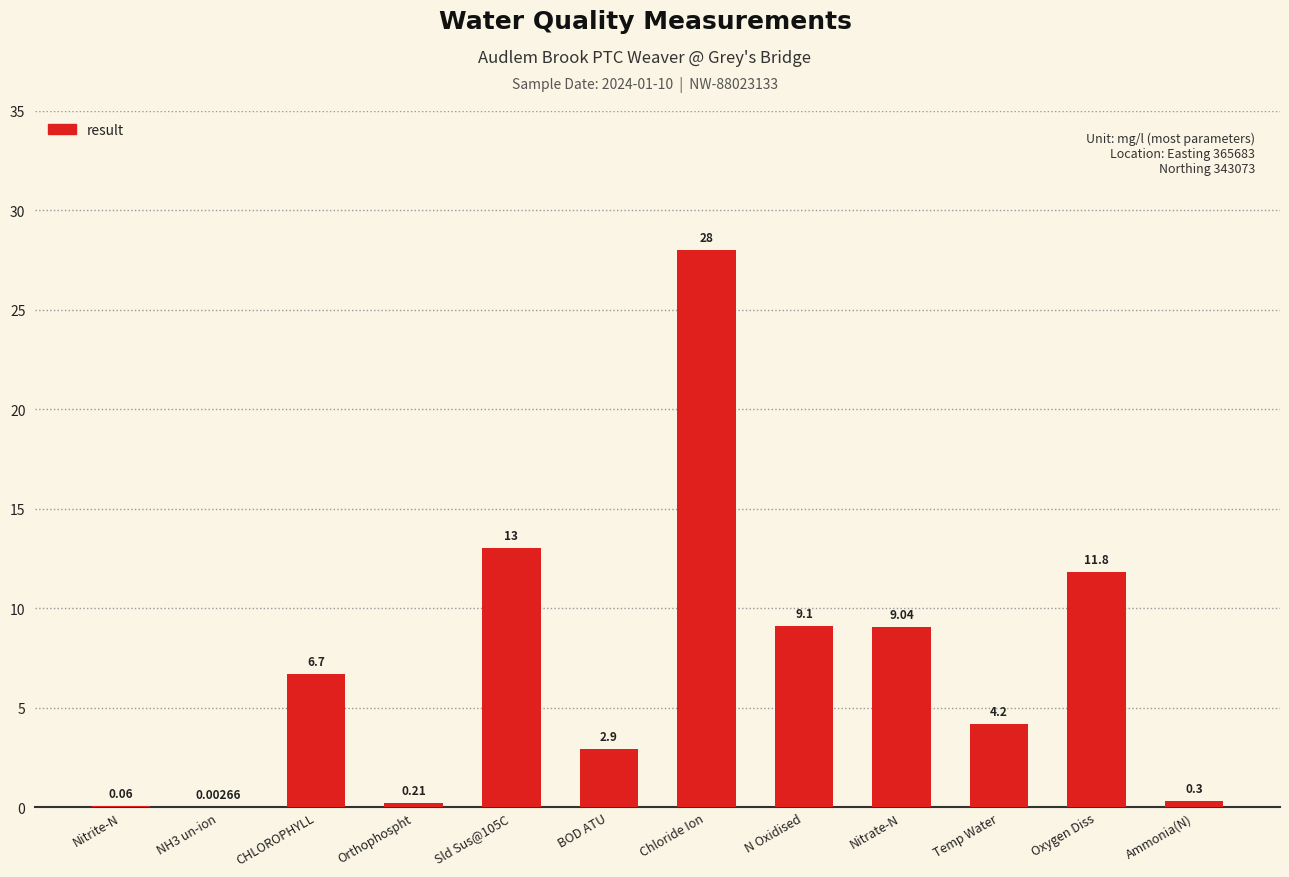

Count the number of categories in the chart.

12